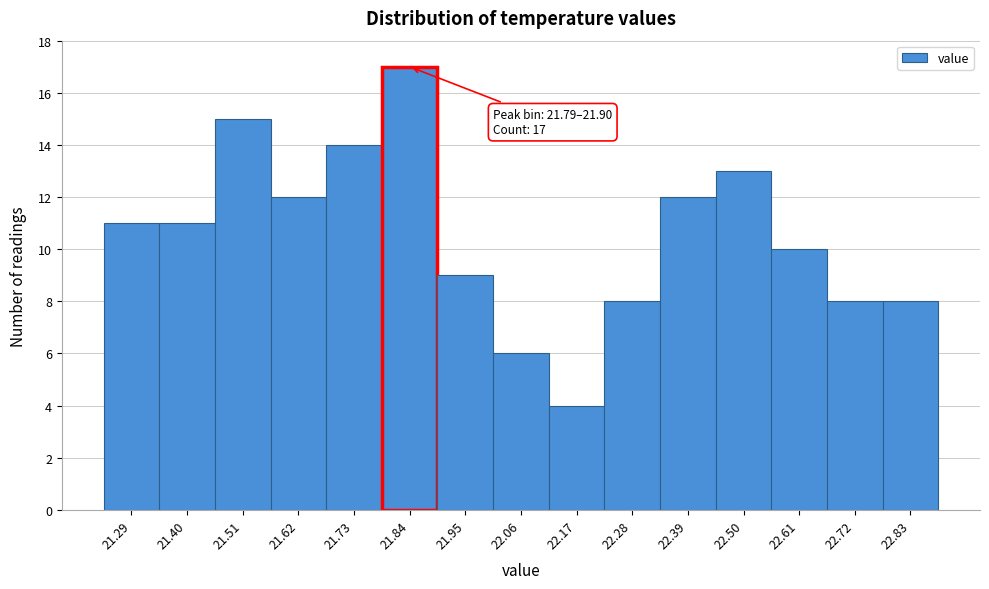

Over which range of the x-axis is the bar tallest?

21.78 to 21.90